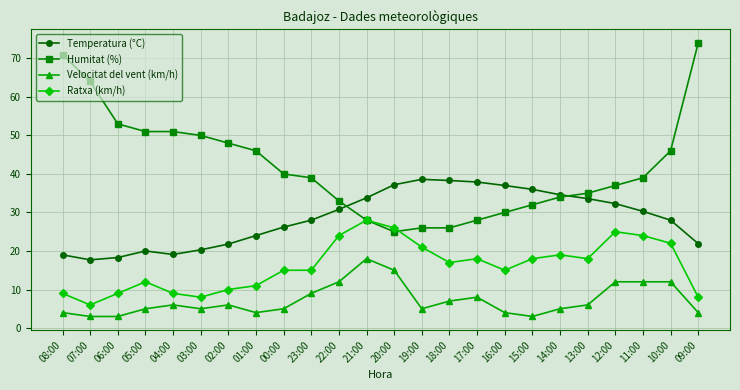

What is the sum of all Velocitat del vent (km/h) values?

173.0